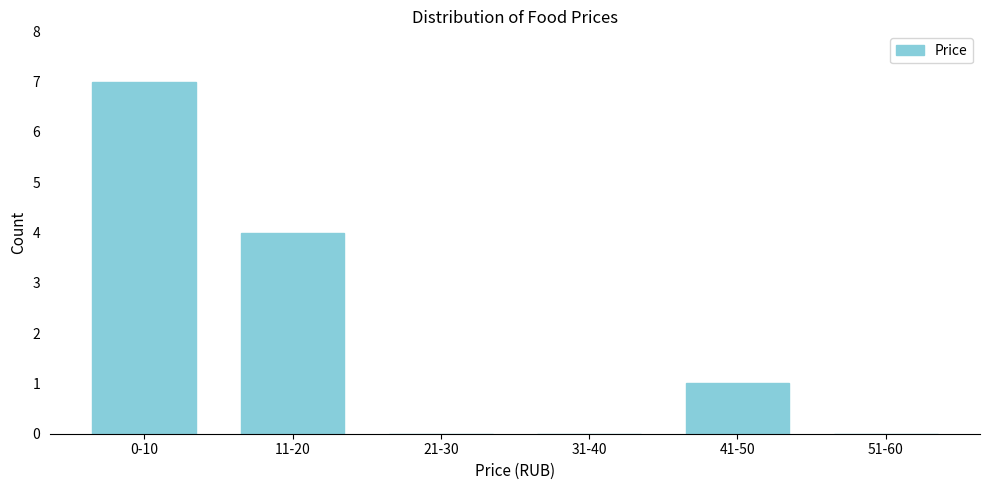

Reading left to right, list all the values displayed in this chart.

0-10=7	11-20=4	21-30=0	31-40=0	41-50=1	51-60=0